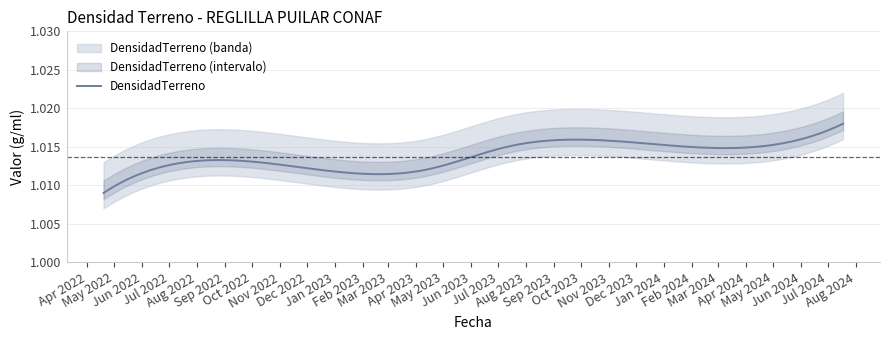

True or false: there are more than 2 points higher than both neighbors.

False